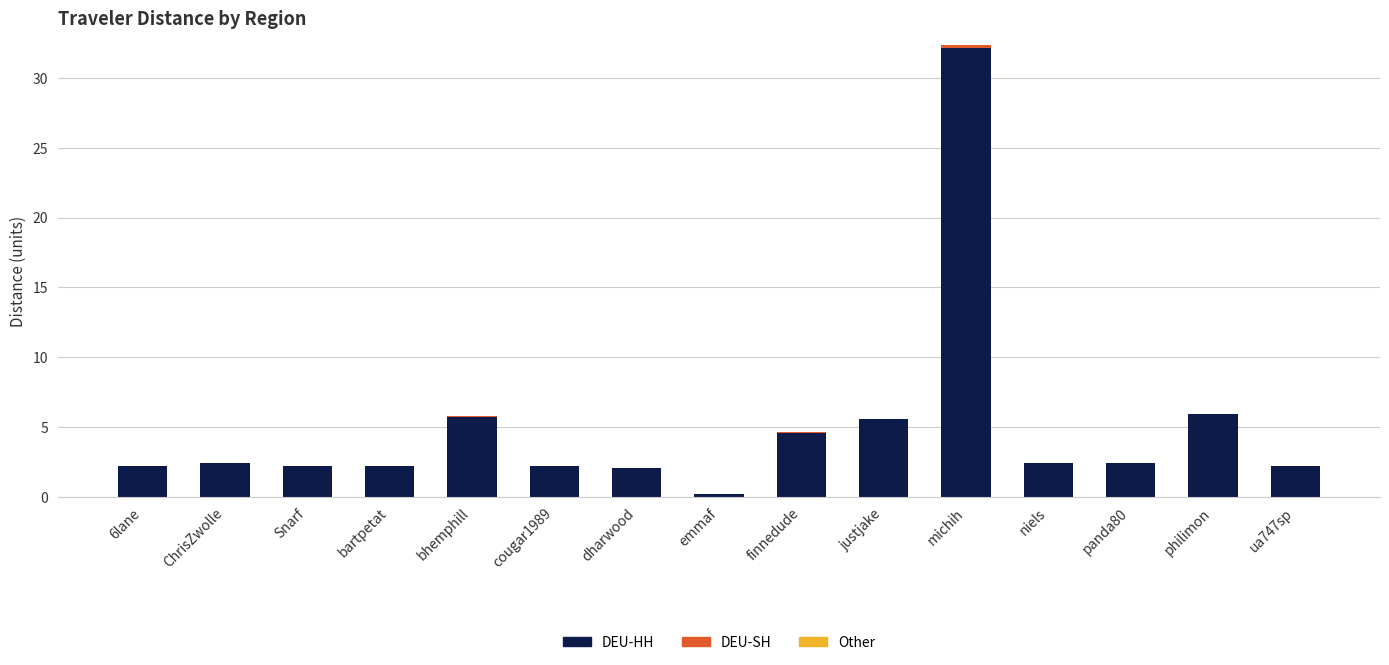

What is the sum of the DEU-HH values at philimon and bartpetat?

8.1